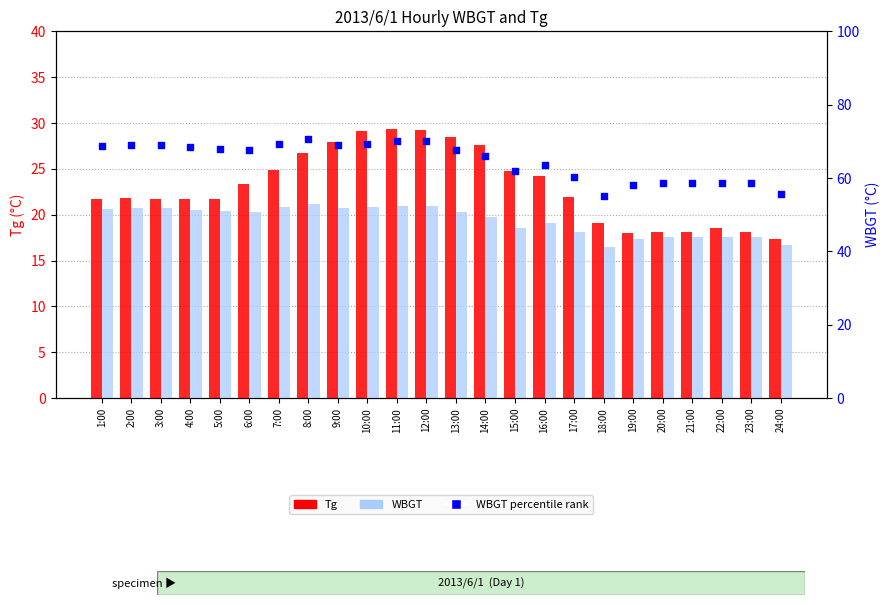

At which category is the sum across all series the highest?

11:00